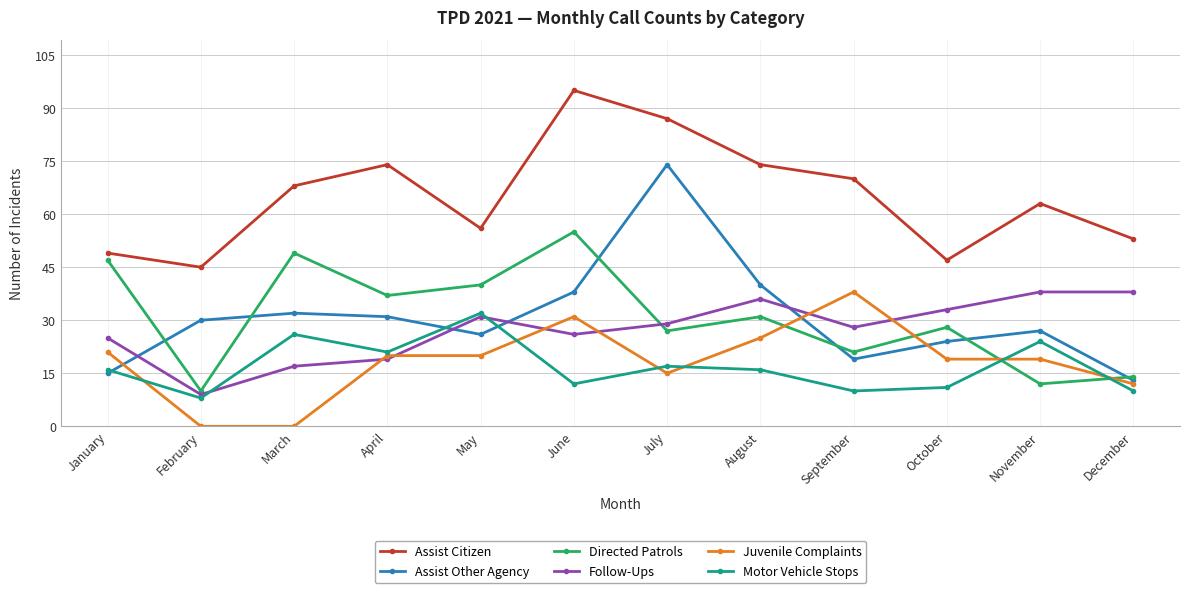

Is the value of Directed Patrols at April greater than the value of Juvenile Complaints at April?

Yes